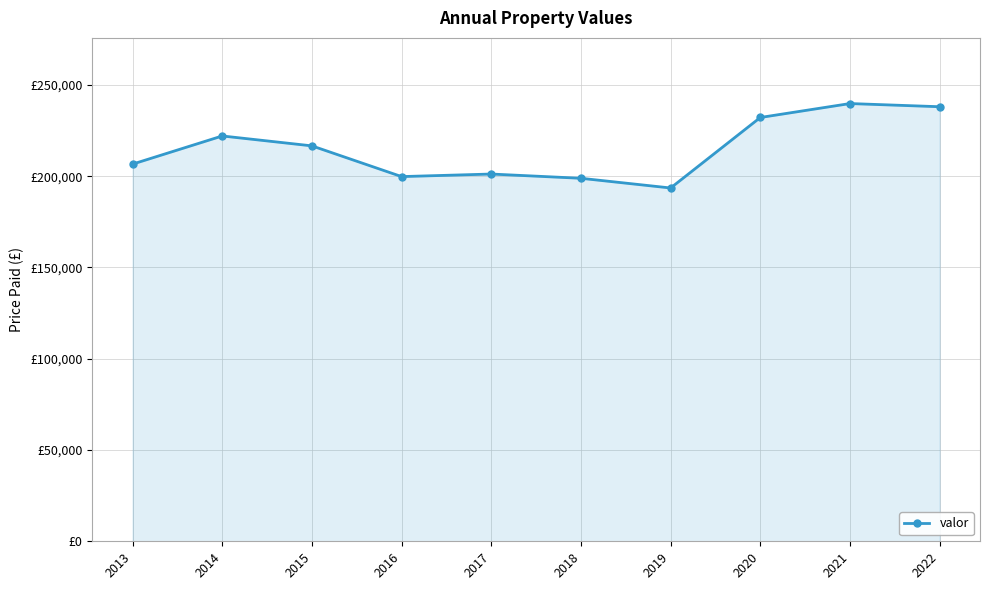

Does the chart have visible grid lines?

Yes